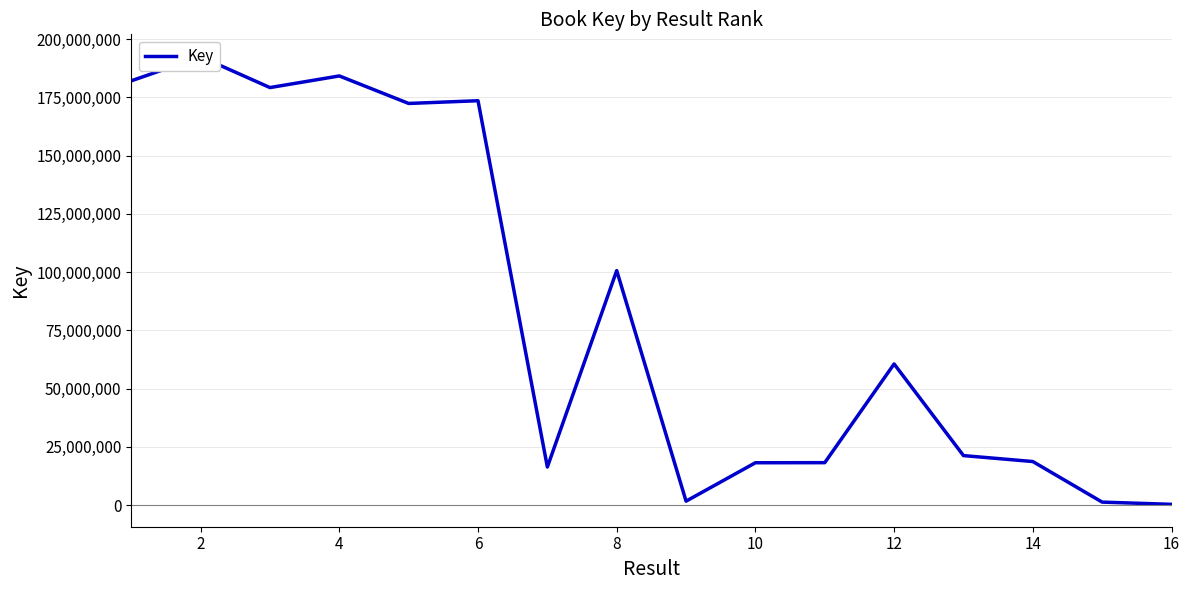

How many interior local valleys (lower than both neighbors) does the data have?

4